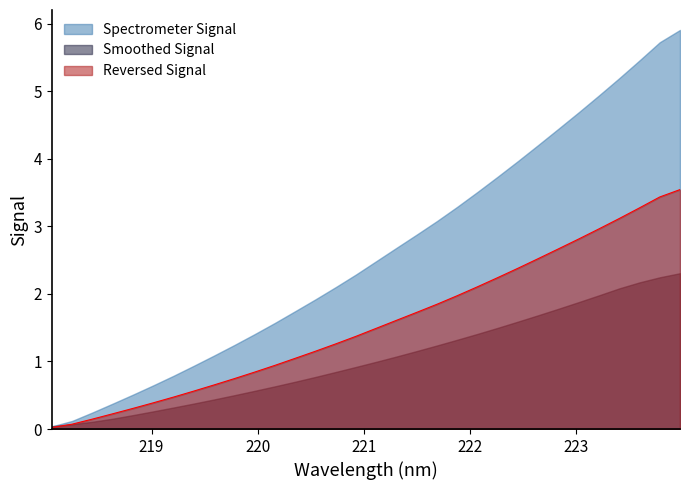

What is the maximum value shown in the chart?

5.9